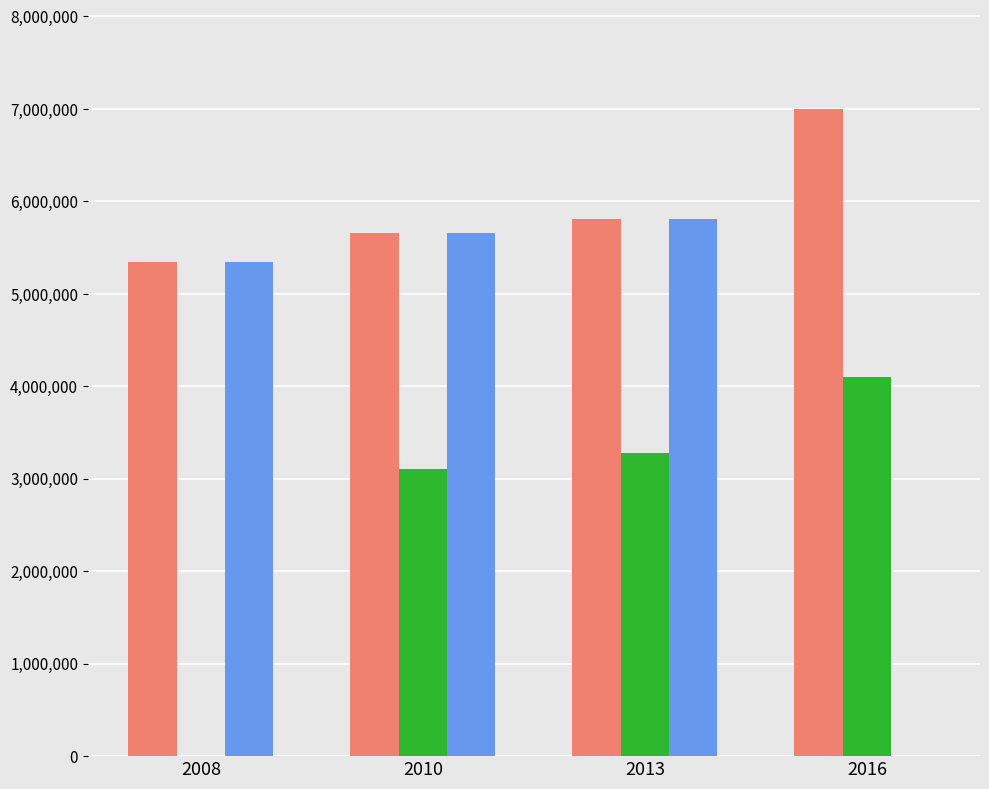

What is the greatest value displayed?

6994626.0